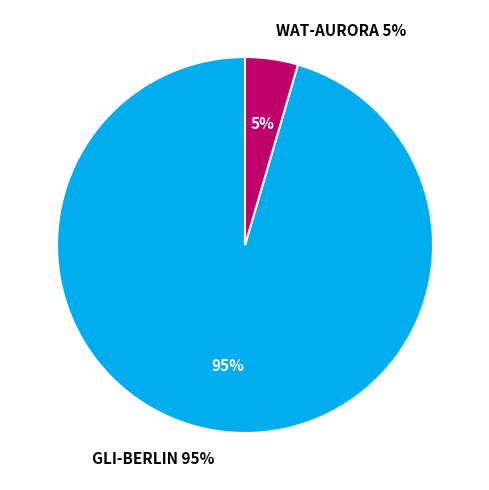

True or false: WAT-AURORA accounts for 5% of the total.

True